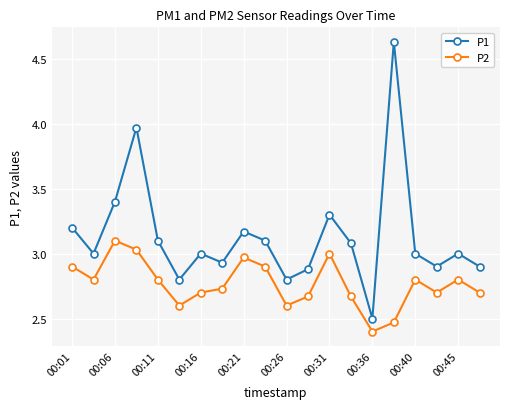

True or false: P1 has more than 1 points higher than both neighbors.

True